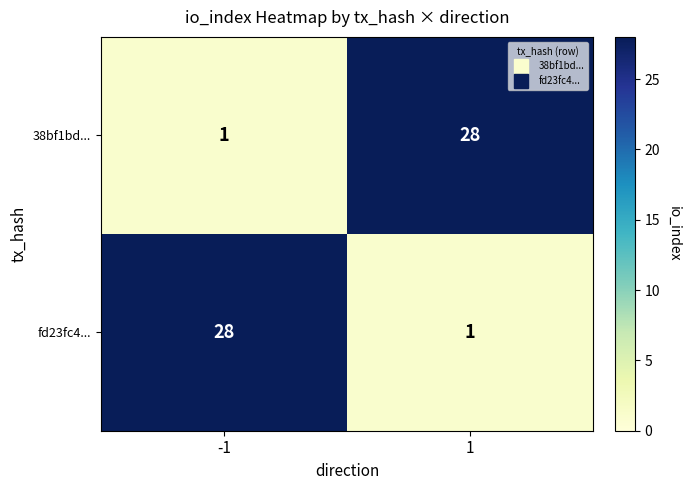

Reading left to right, transcribe all the data shown in this chart.

38bf1bd...: 1	28
fd23fc4...: 28	1